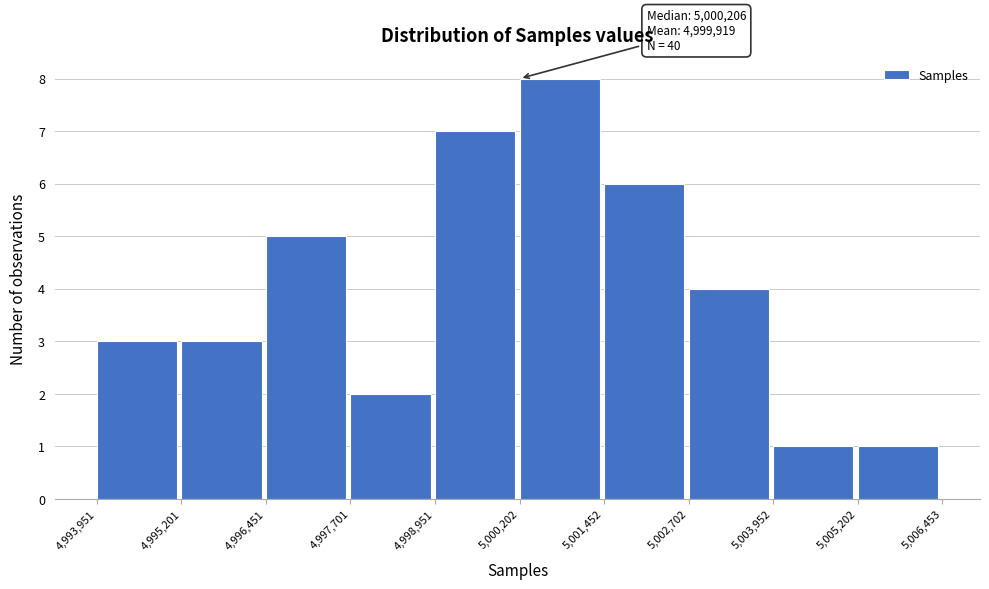

Over which range of the x-axis is the bar tallest?

5,000,202 to 5,001,452